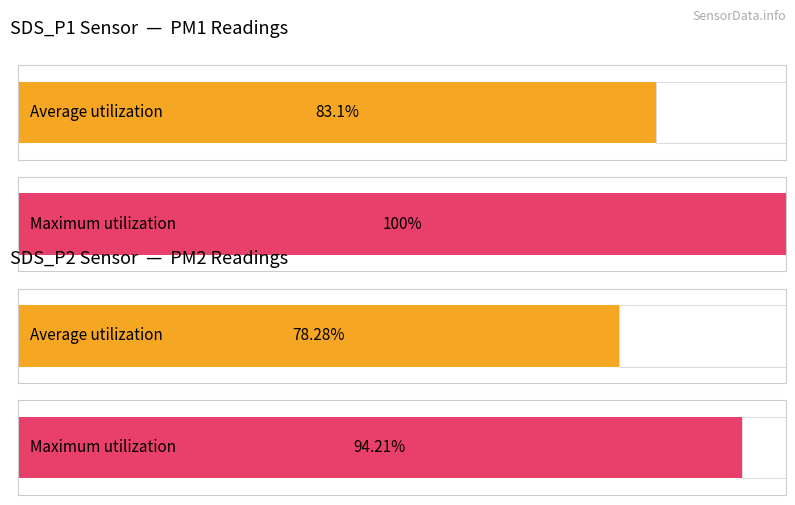

At 00:09, list the series in order from smallest to largest.

SDS_P2, SDS_P1